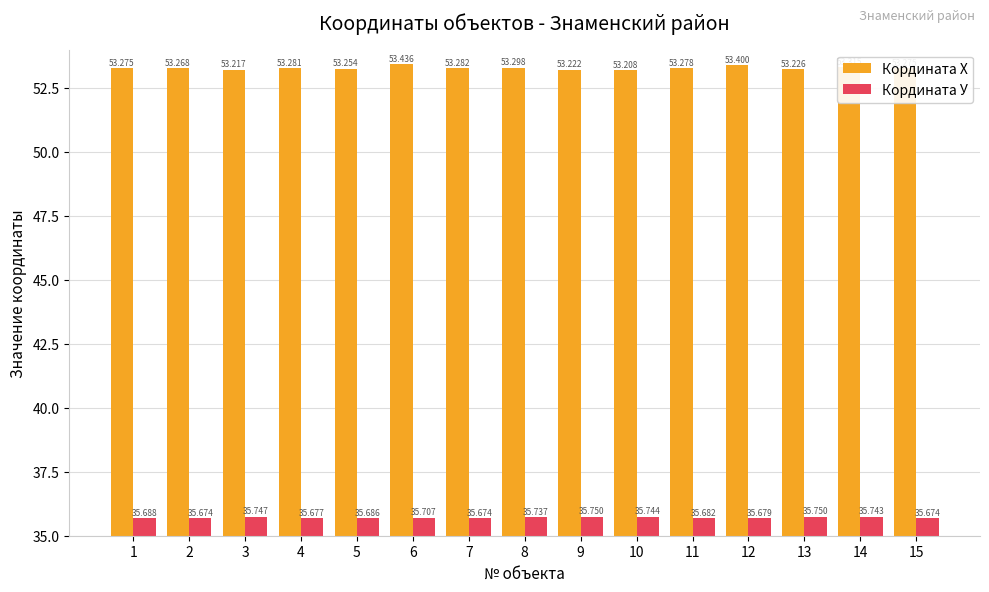

True or false: Кордината Х has a value of 53.3 at 14.

True